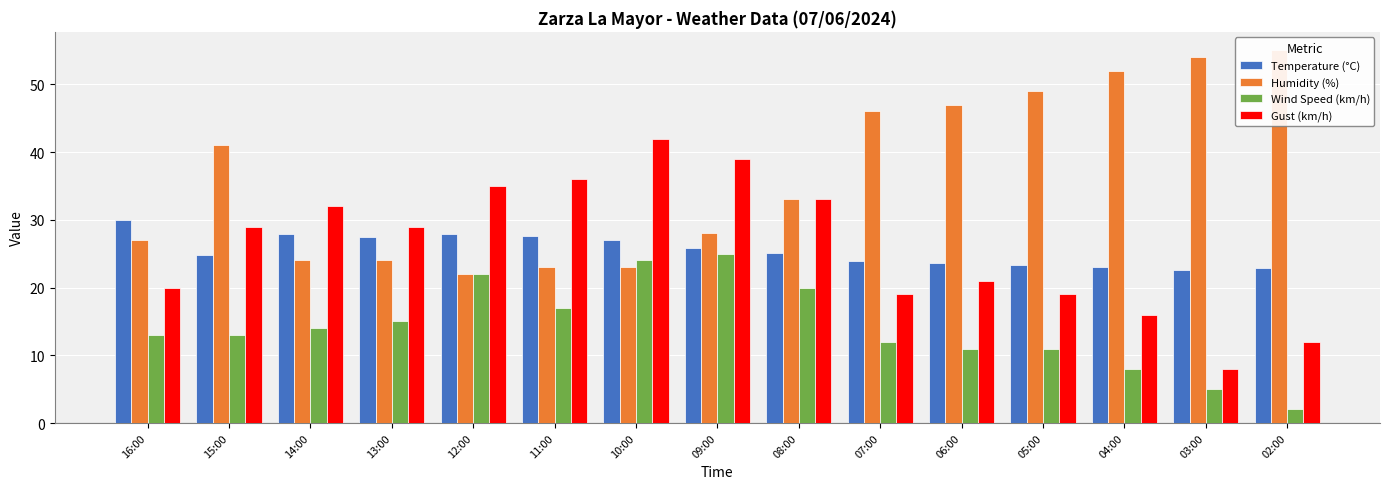

What is the difference between the Humidity (%) values at 15:00 and 10:00?

18.0